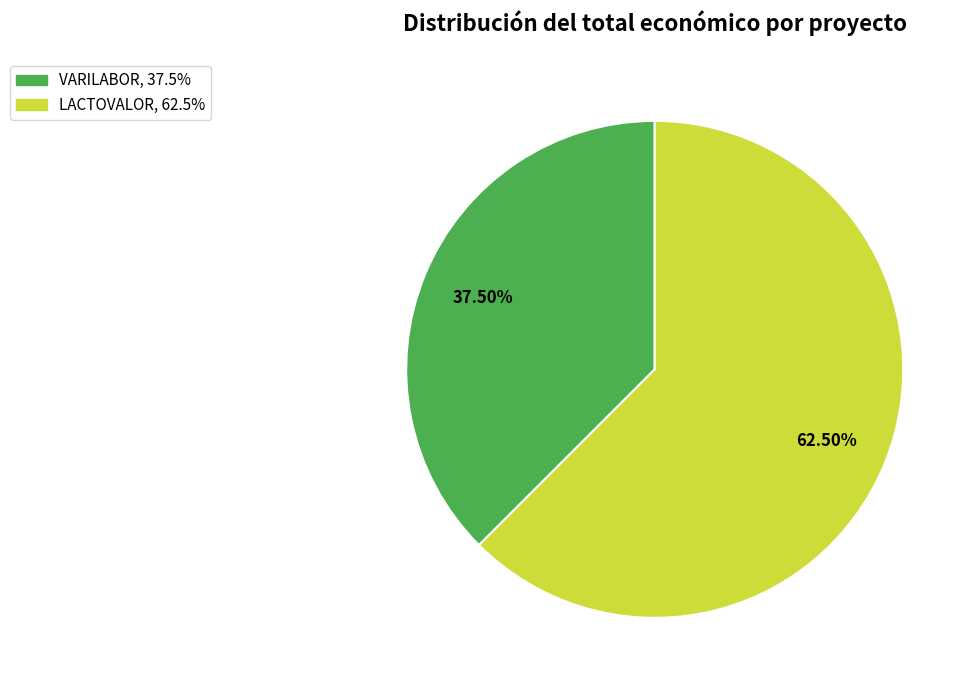

Does LACTOVALOR account for over 50% of the chart?

Yes